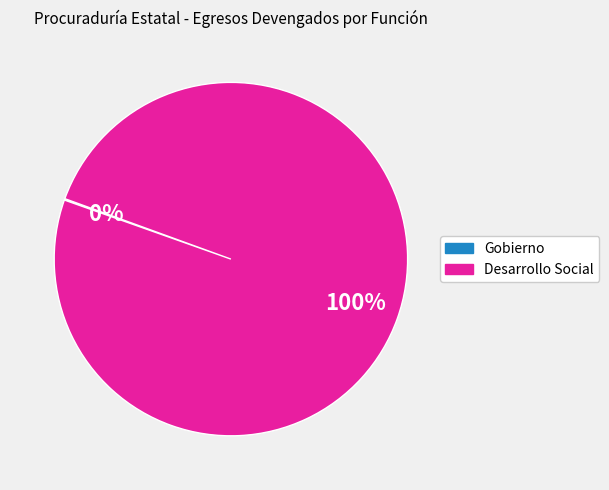

To the nearest percent, what is the average slice percentage?

50%